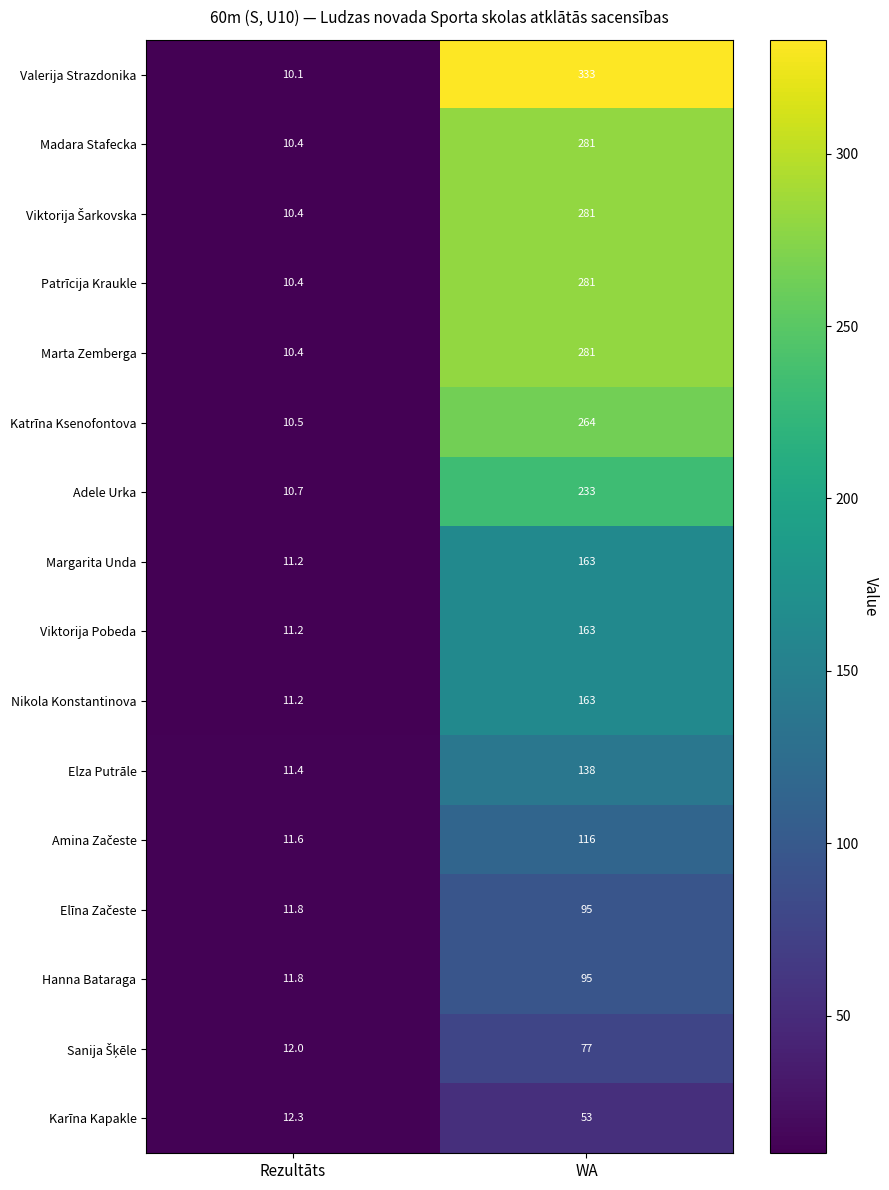

What is the difference between the Katrīna Ksenofontova values at WA and Rezultāts?

253.5